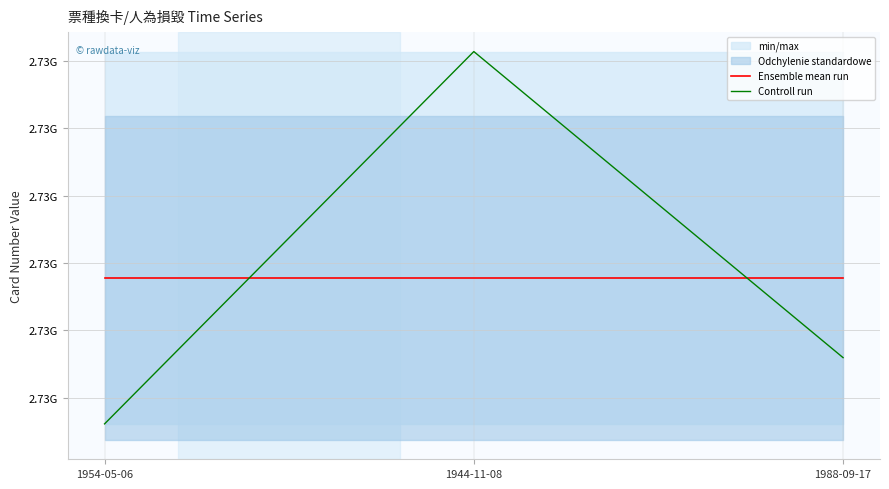

Which category has the highest value across all series?

1944-11-08